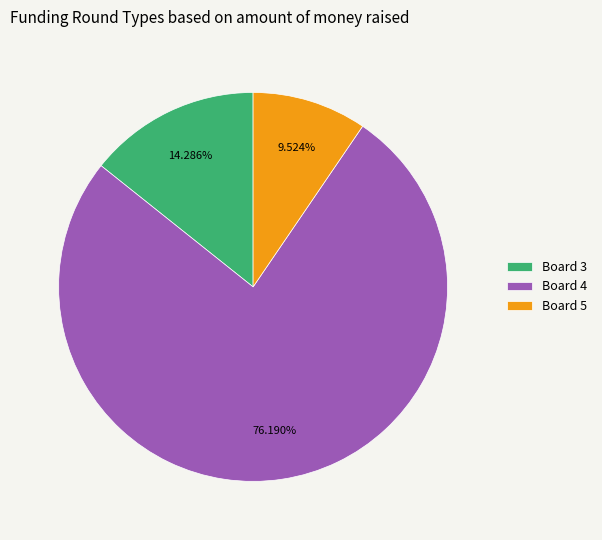

Combined, do Board 3 and Board 5 account for over 50%?

No